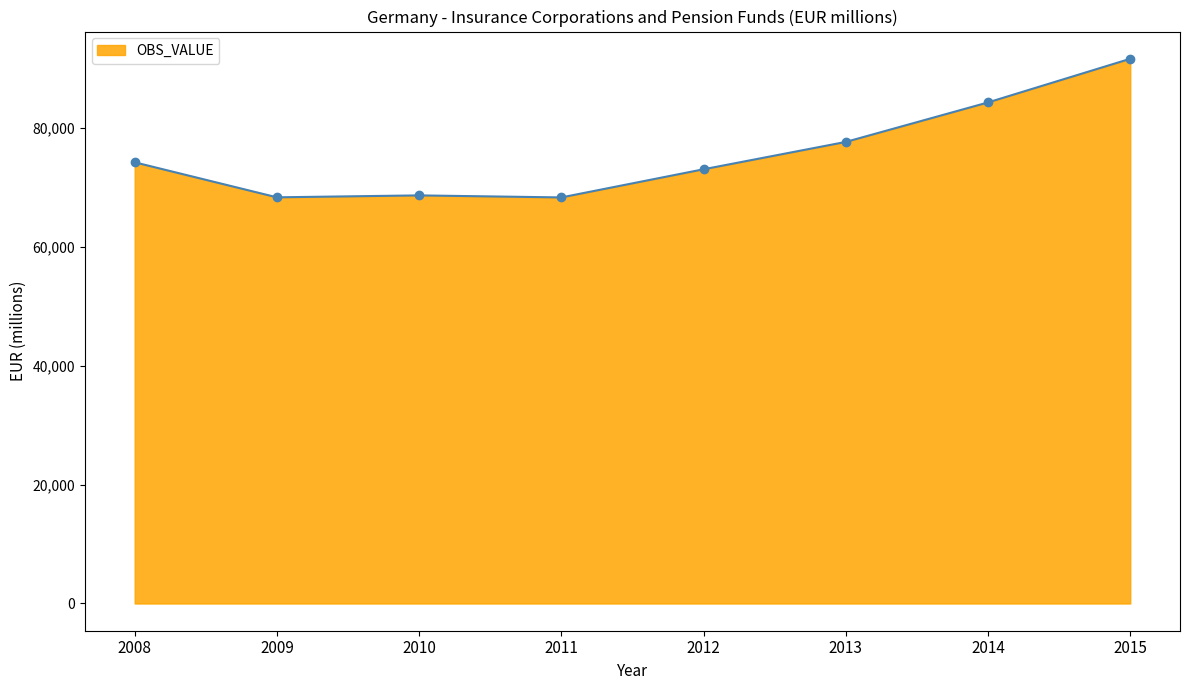

What is the greatest value displayed?

91643